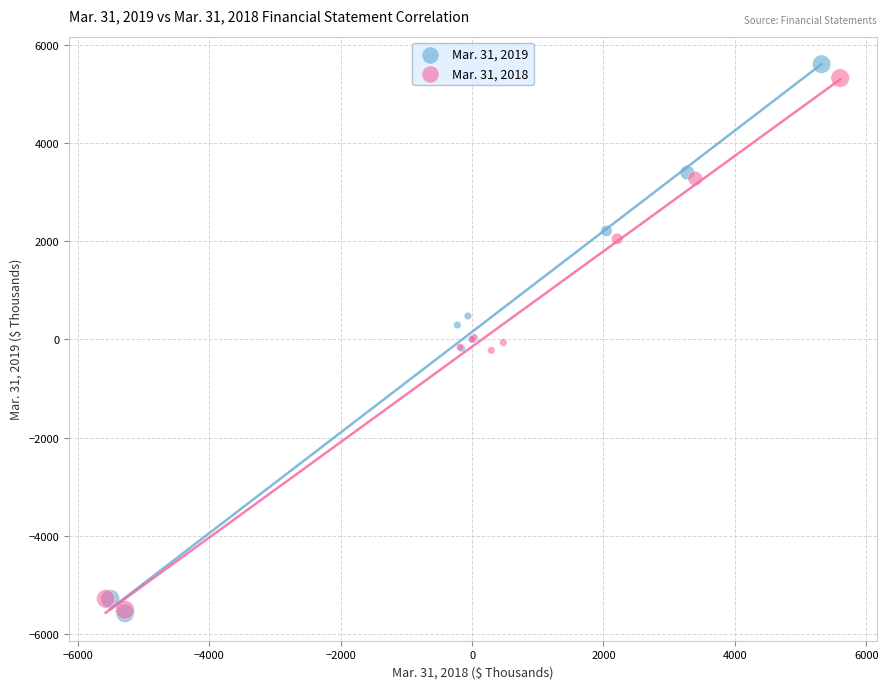

Which series has the largest Y range (max minus min)?

Mar. 31, 2019